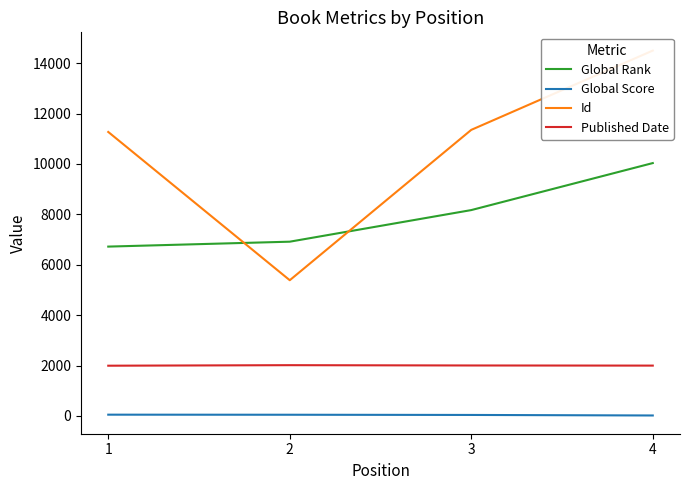

Which category has the lowest value across all series?

4